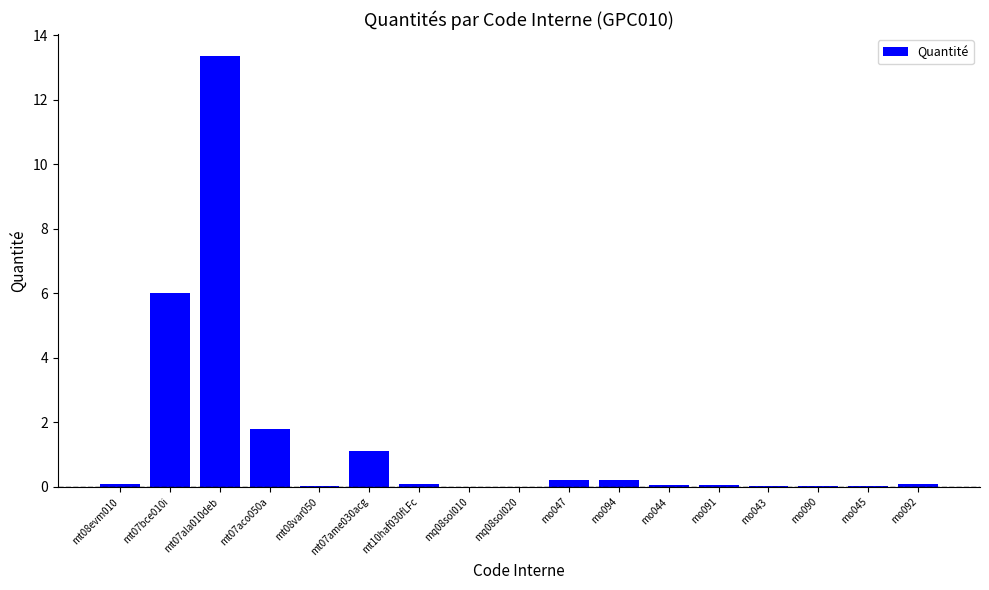

What is the change in value from mt10haf030fLFc to mq08sol010?

-0.1